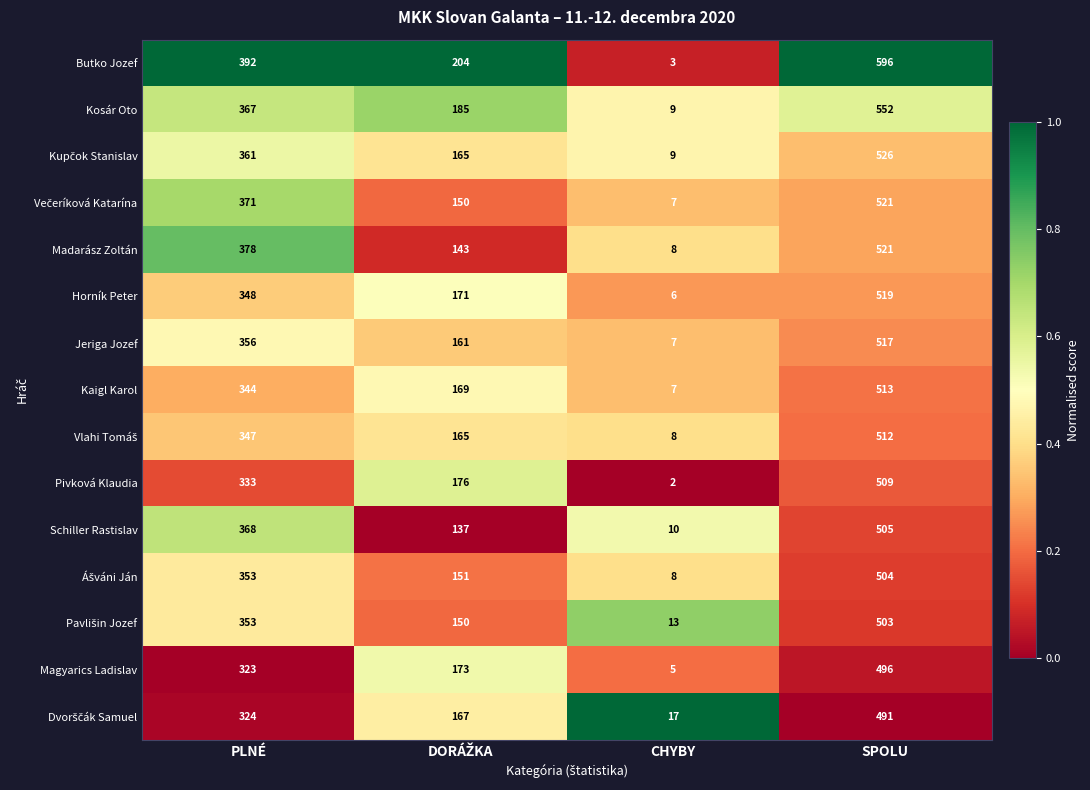

Which series changed the most between PLNÉ and CHYBY?

Butko Jozef